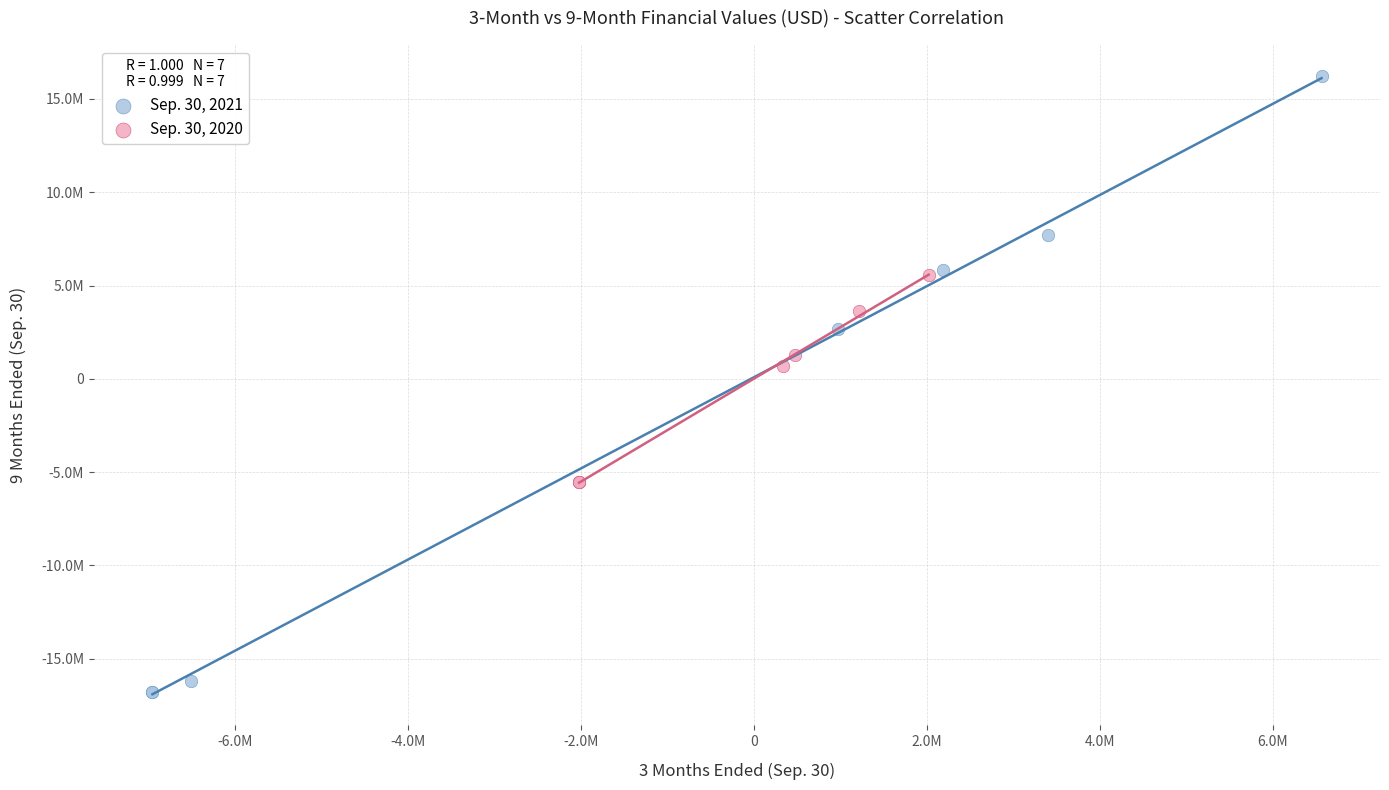

What are all the series names shown in the legend?

Sep. 30, 2021, Sep. 30, 2020